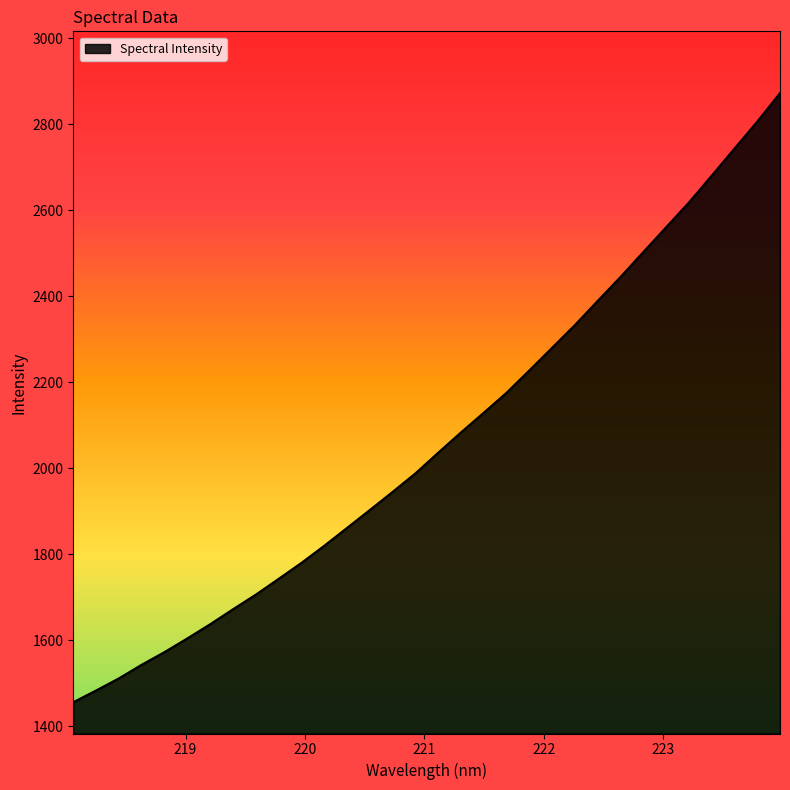

Reading left to right, transcribe all the data shown in this chart.

1455.9	1483.1	1511.3	1543.0	1572.5	1604.3	1637.2	1672.0	1706.0	1742.7	1779.9	1819.6	1861.2	1902.8	1945.0	1988.1	2036.1	2083.4	2129.1	2175.7	2227.6	2280.3	2333.1	2389.2	2444.8	2502.6	2560.3	2617.7	2680.1	2743.0	2805.8	2872.2